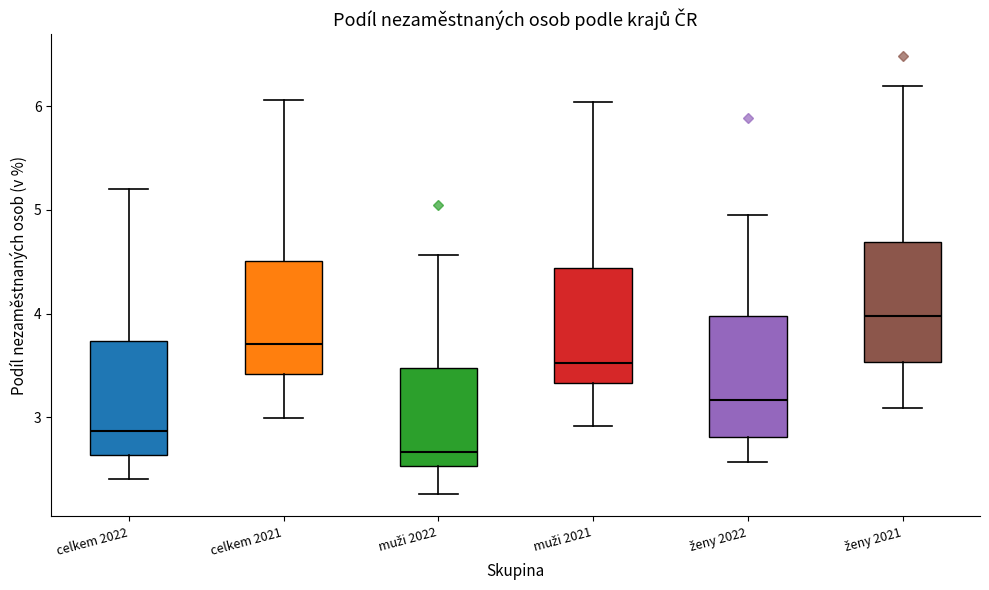

Reading left to right, read every box against the y-axis: the position of its median line, the range the box covers, and the ends of its whiskers. The values are not printed on the chart, so give them approximately, as read against the axis.

celkem 2022: median 2.9, box 2.6 to 3.7, whiskers 2.4 to 5.2
celkem 2021: median 3.7, box 3.4 to 4.5, whiskers 3.0 to 6.1
muži 2022: median 2.7, box 2.5 to 3.5, whiskers 2.3 to 4.6
muži 2021: median 3.5, box 3.3 to 4.4, whiskers 2.9 to 6.0
ženy 2022: median 3.2, box 2.8 to 4.0, whiskers 2.6 to 4.9
ženy 2021: median 4.0, box 3.5 to 4.7, whiskers 3.1 to 6.2